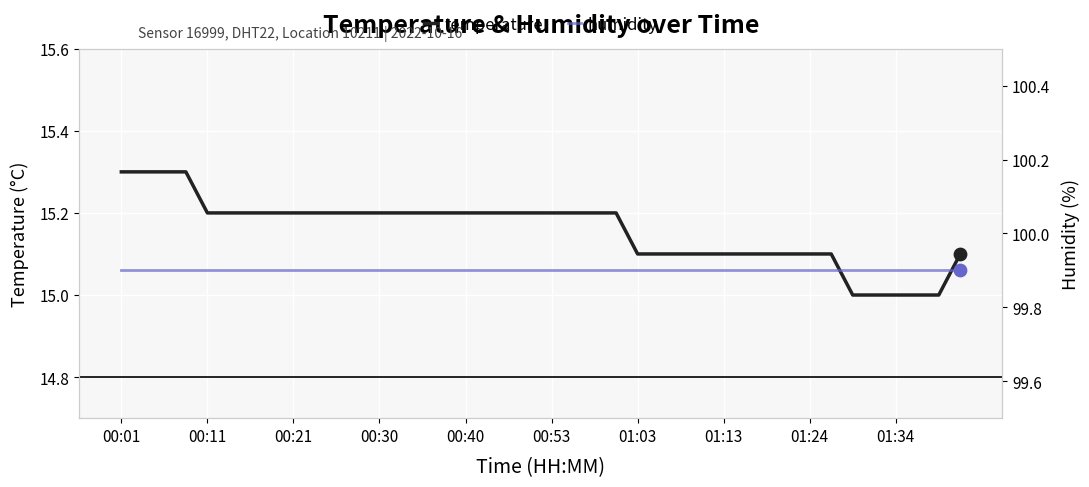

Which series has the largest Y range (max minus min)?

temperature